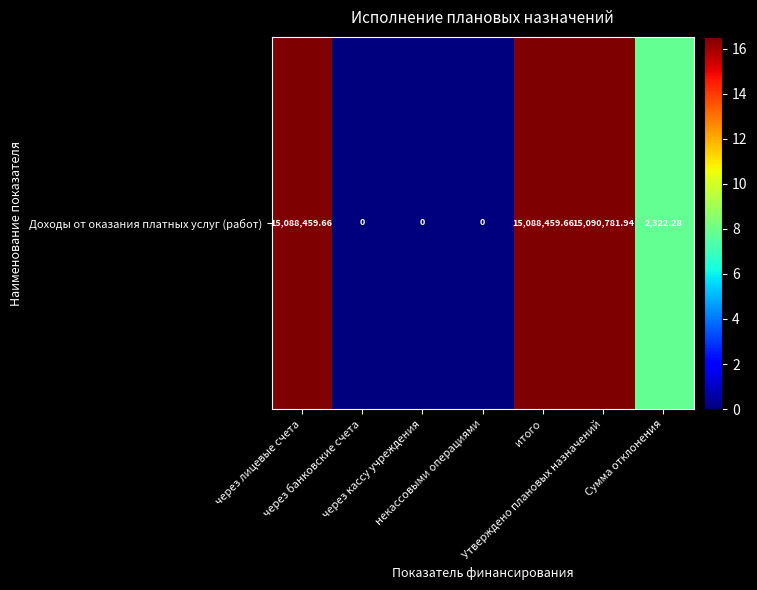

At which category does the chart reach its peak across all series?

Утверждено плановых назначений